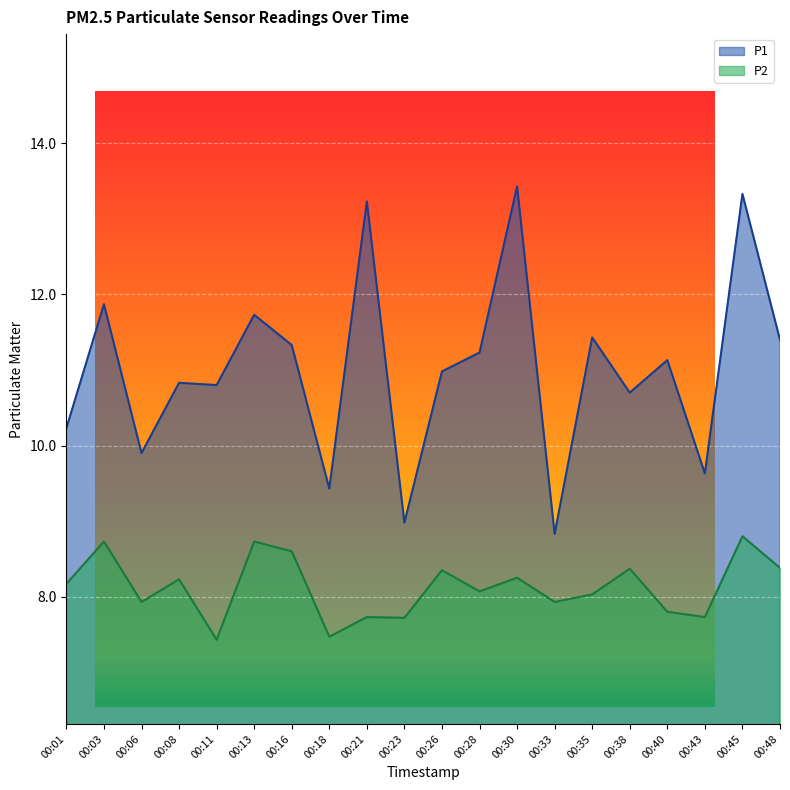

What are all the series names shown in the legend?

P1, P2